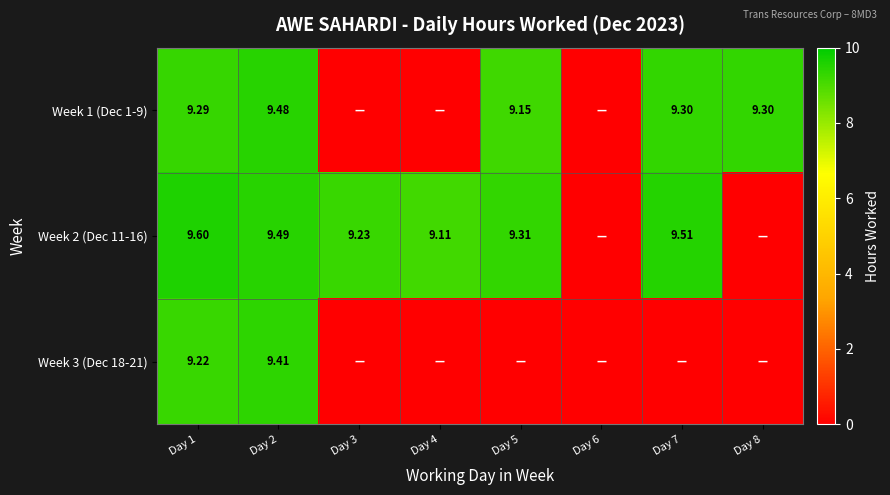

Rank the categories by Week 2 (Dec 11-16) value from lowest to highest.

Day 6, Day 8, Day 4, Day 3, Day 5, Day 2, Day 7, Day 1